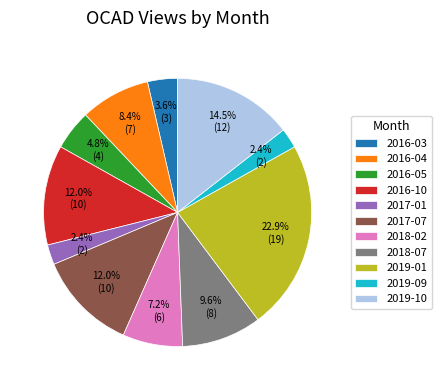

Does 2016-03 represent more than half of the total?

No